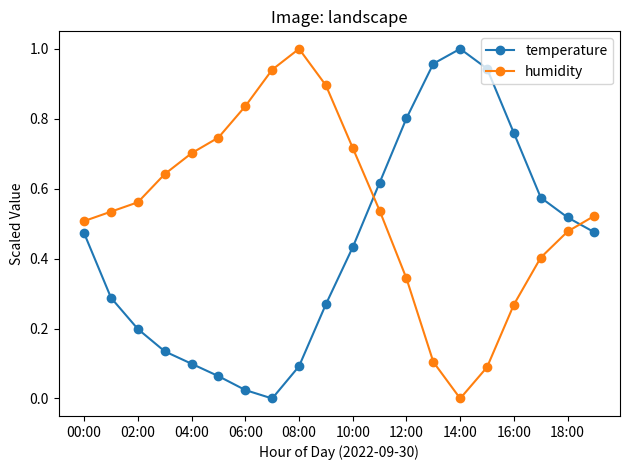

In humidity, how many points are higher than both neighbors (excluding endpoints)?

1